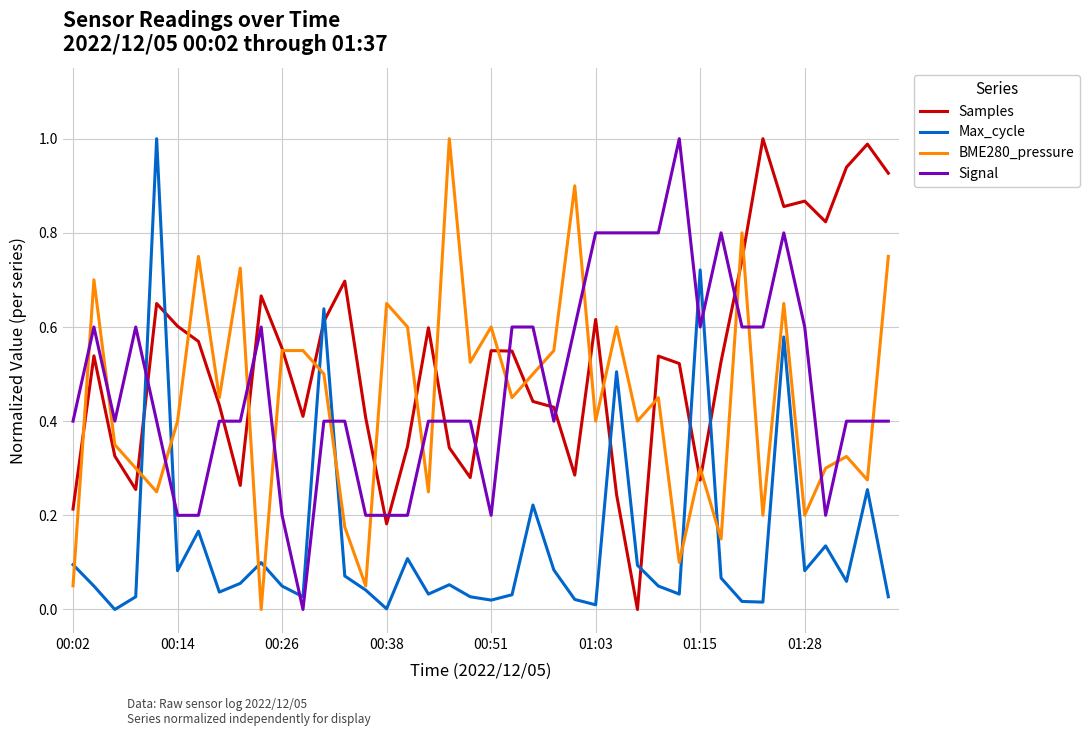

True or false: Signal and BME280_pressure intersect in this chart.

True